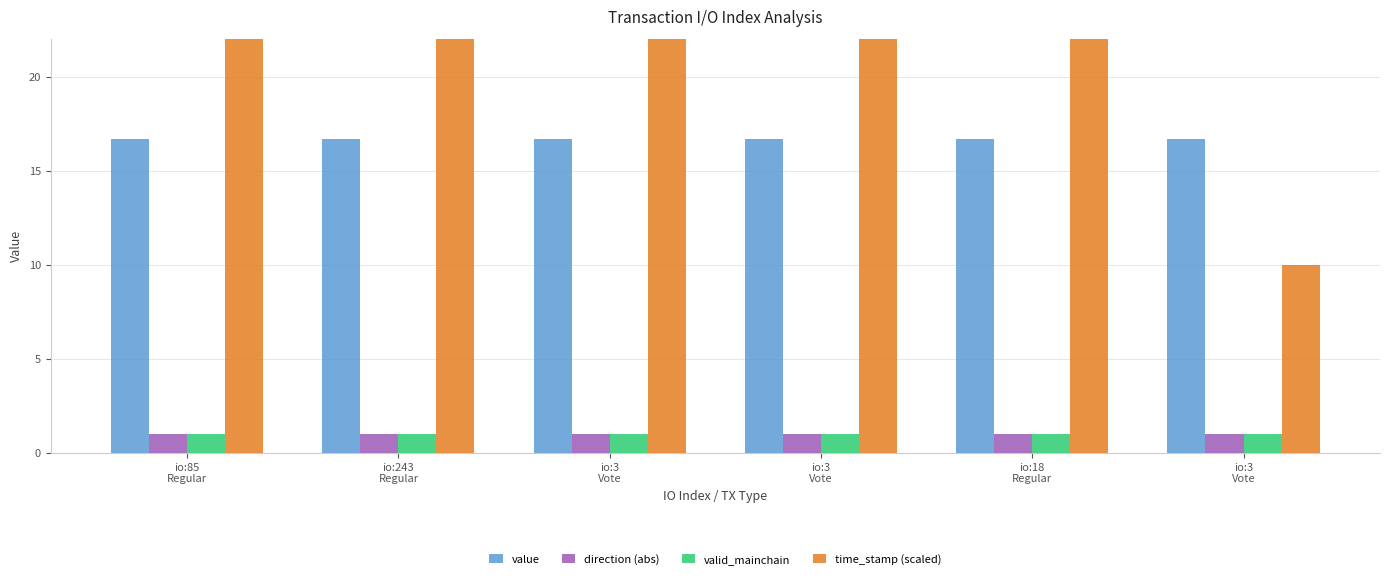

What is the smallest value displayed?

1.0